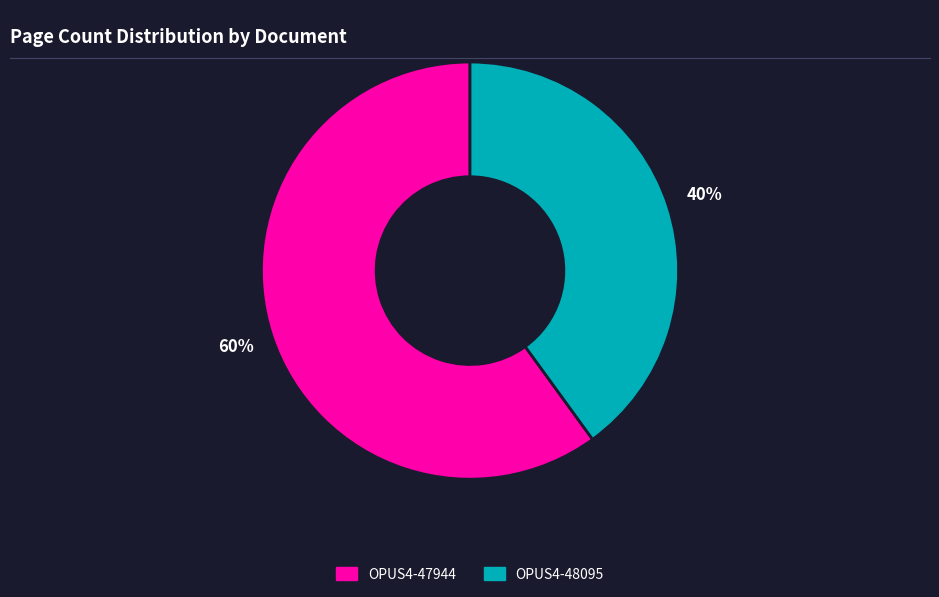

Is there a majority slice in this chart?

Yes